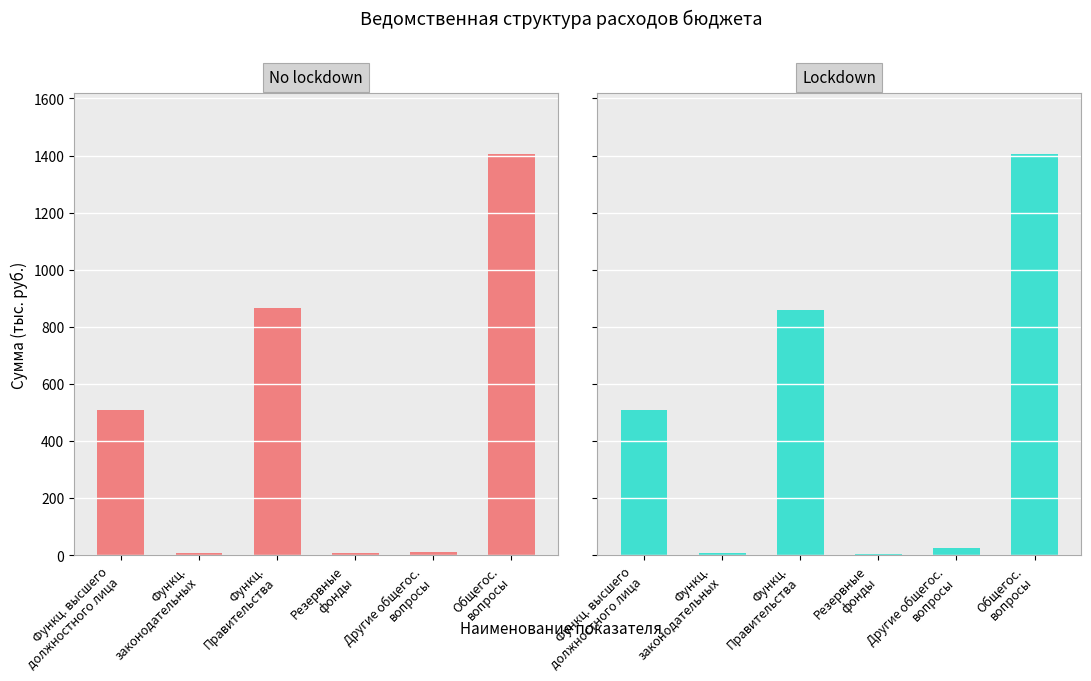

Rank the series by their average value, from highest to lowest.

Уточненная роспись, Первоначальная роспись